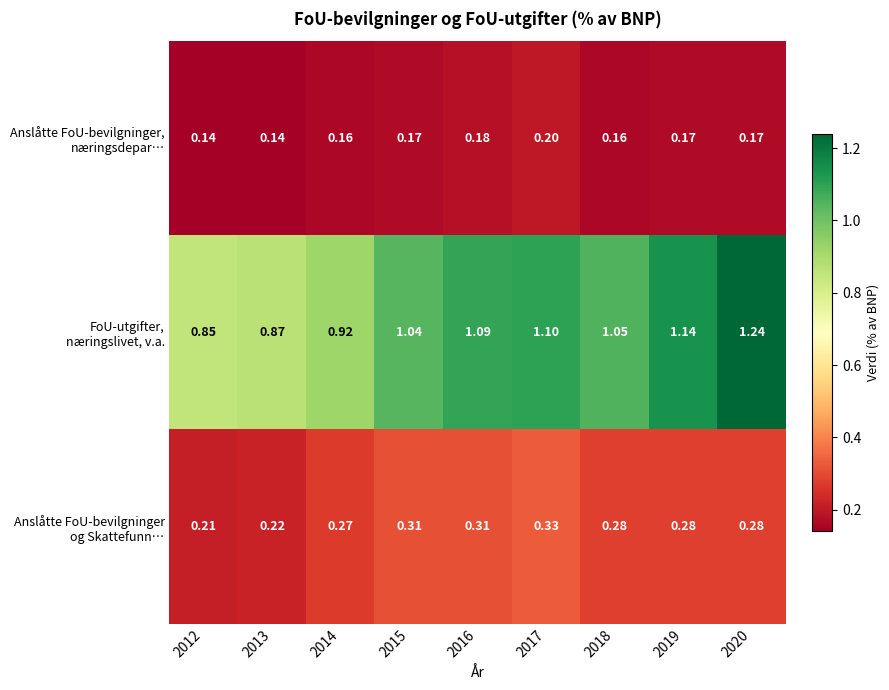

How many data points does each series have?

9